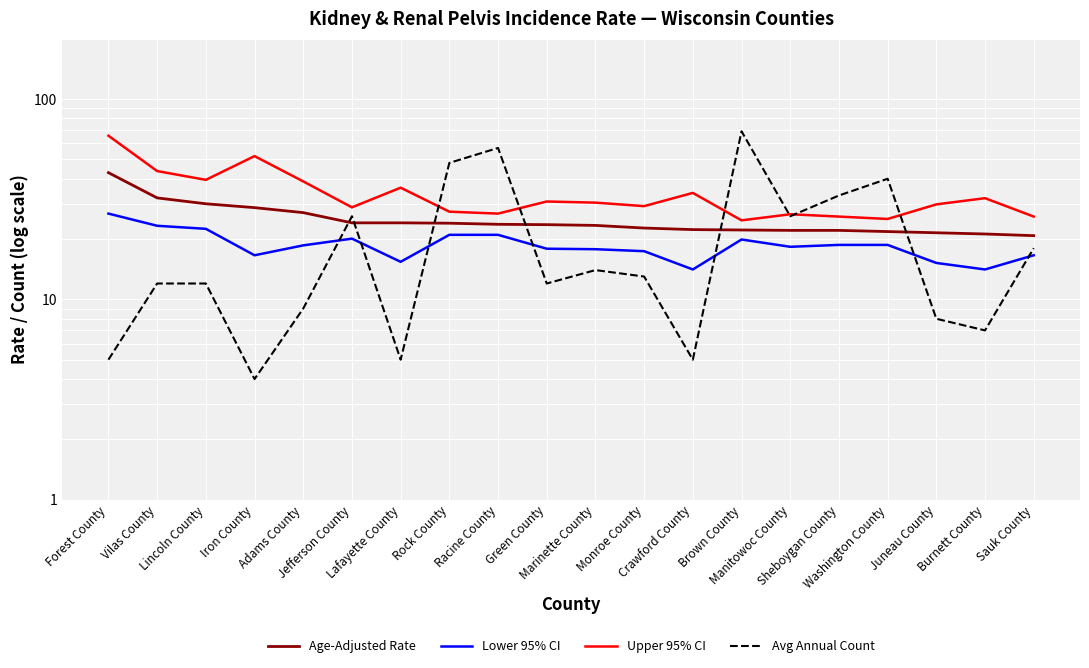

How many series are shown in this chart?

4